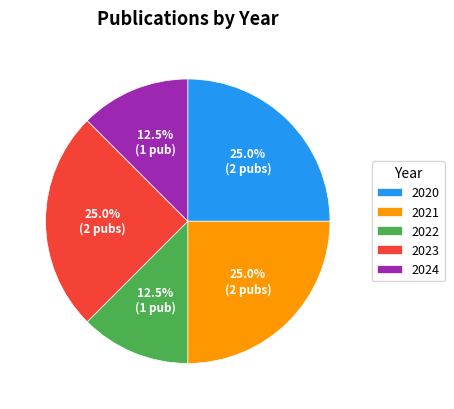

What is the ratio of the value at 2024 to the value at 2022?

1.0